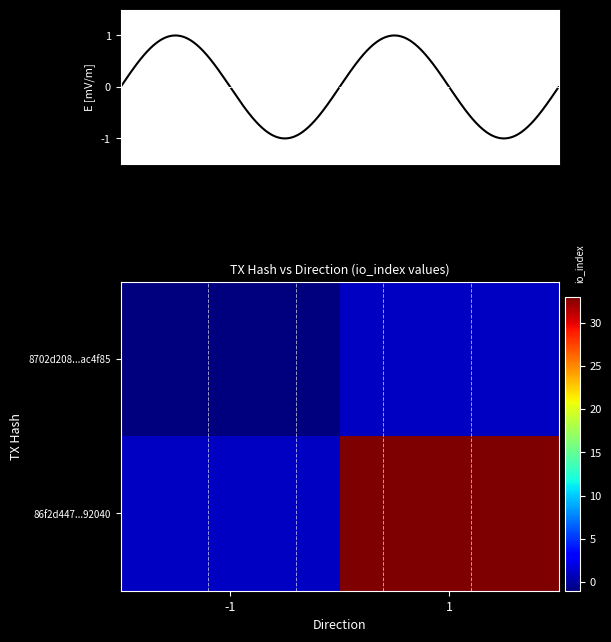

List the series in order of their overall mean, lowest first.

8702d2081335052331a7d3b4e98cd1540ac4f85, 86f2d4471717ad0038008543b4a0bab7ee92040